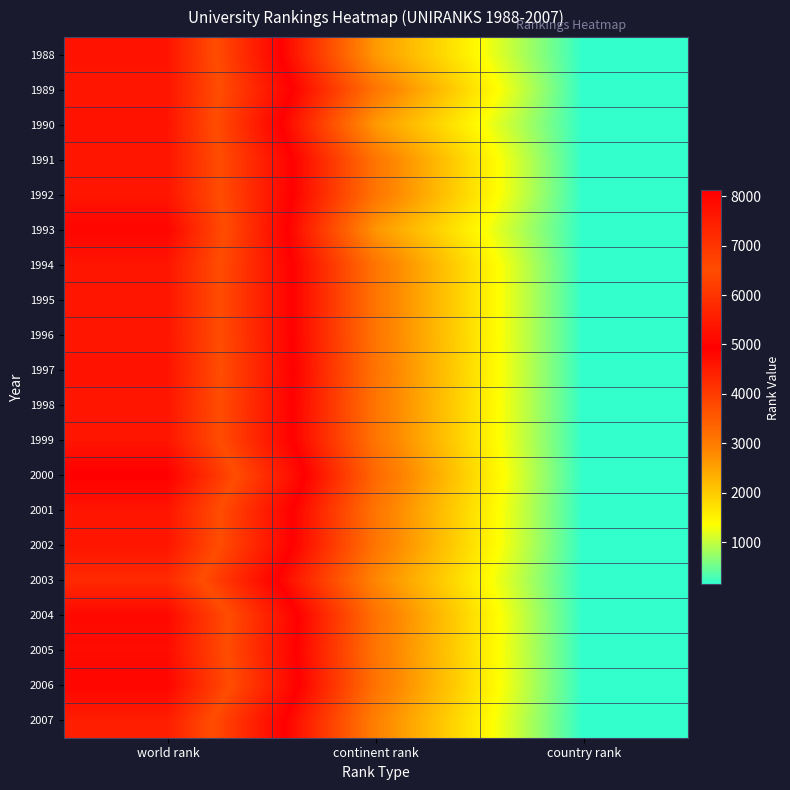

What is the smallest value displayed?

143